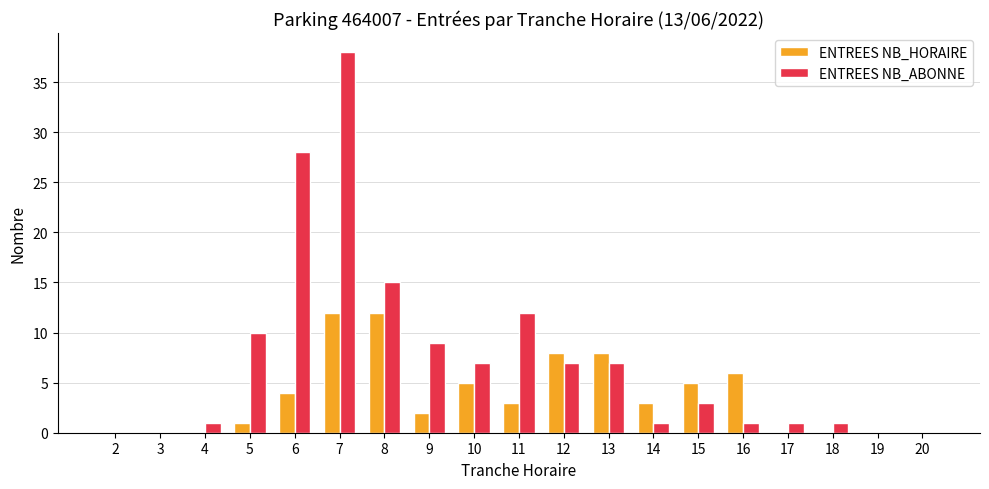

Reading left to right, what are all the values shown in this chart?

ENTREES NB_HORAIRE: 0	0	0	1	4	12	12	2	5	3	8	8	3	5	6	0	0	0	0
ENTREES NB_ABONNE: 0	0	1	10	28	38	15	9	7	12	7	7	1	3	1	1	1	0	0